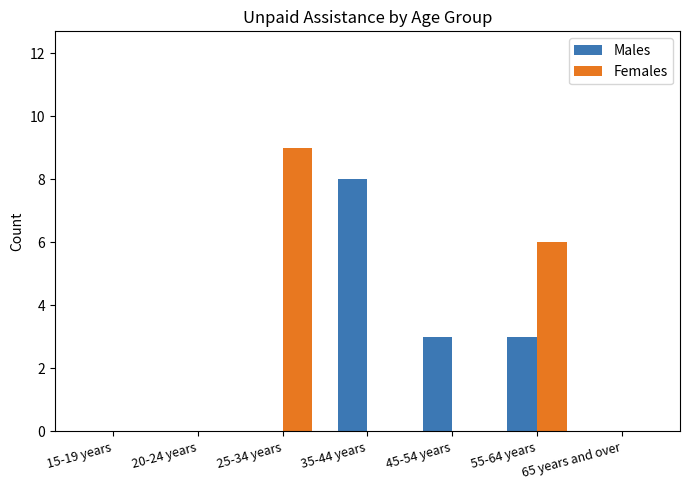

How many groups of bars are there?

7